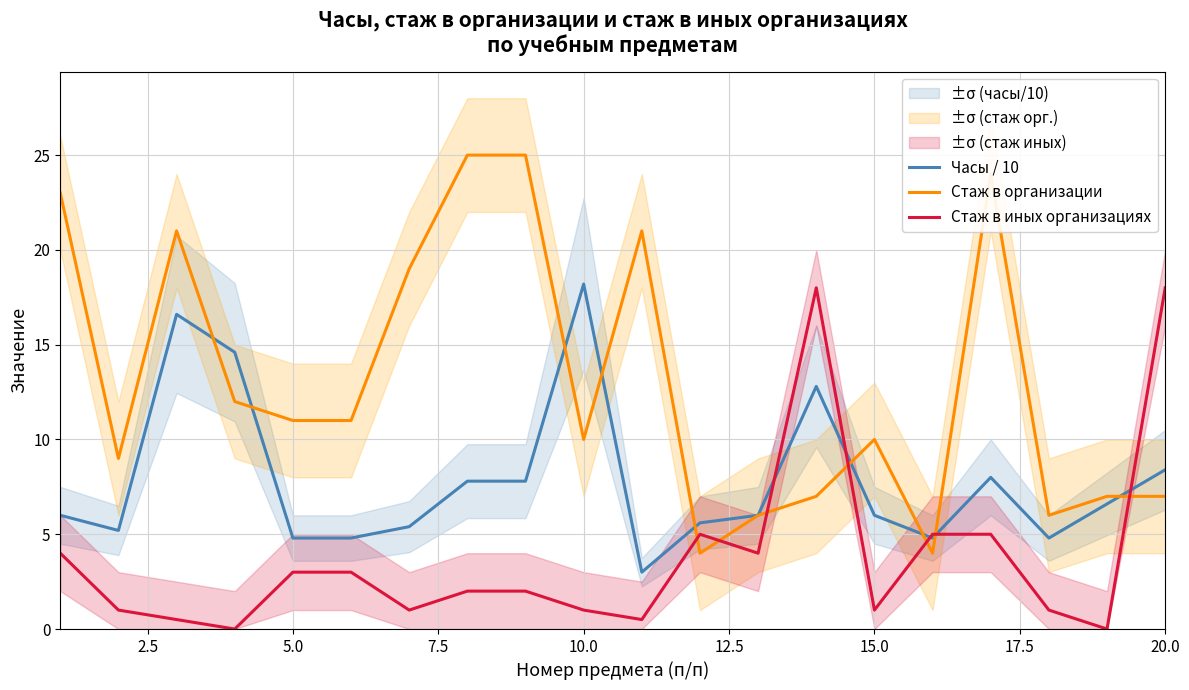

In Стаж в иных организациях, how many points are higher than both neighbors (excluding endpoints)?

2